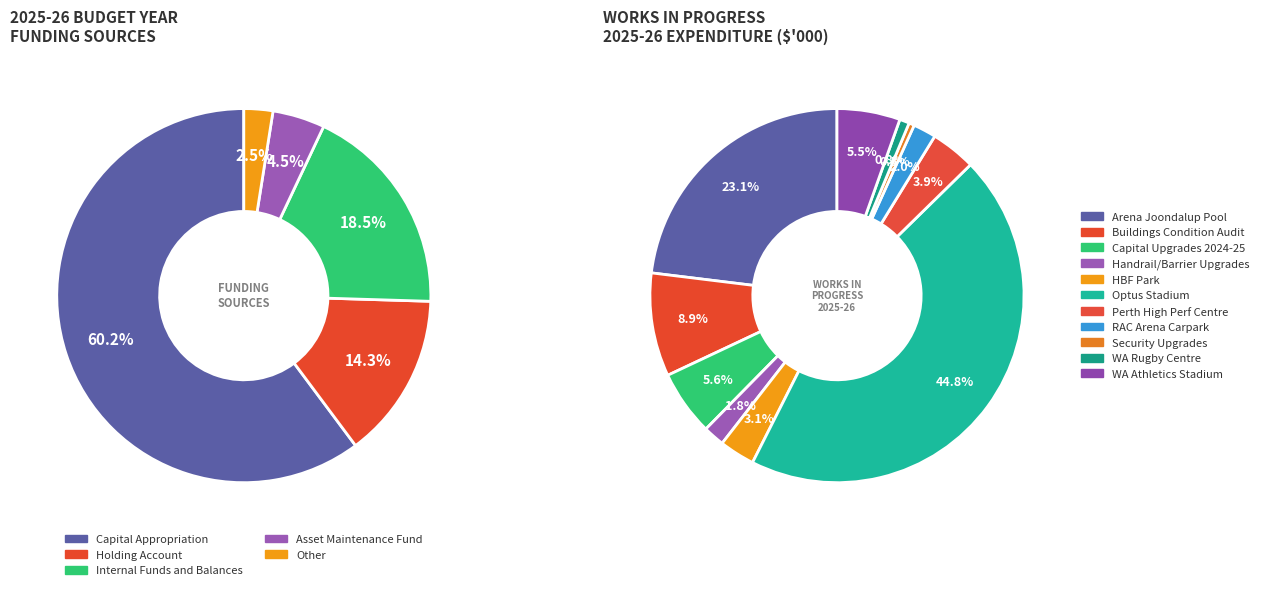

How many segments does this pie chart have?

5